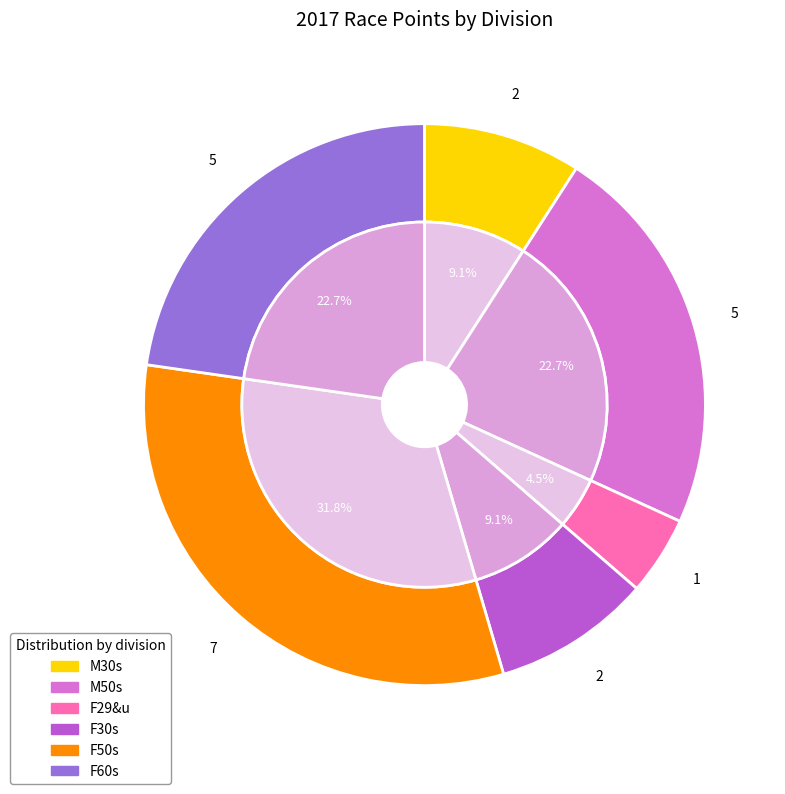

To the nearest percent, what is the average slice percentage?

17%